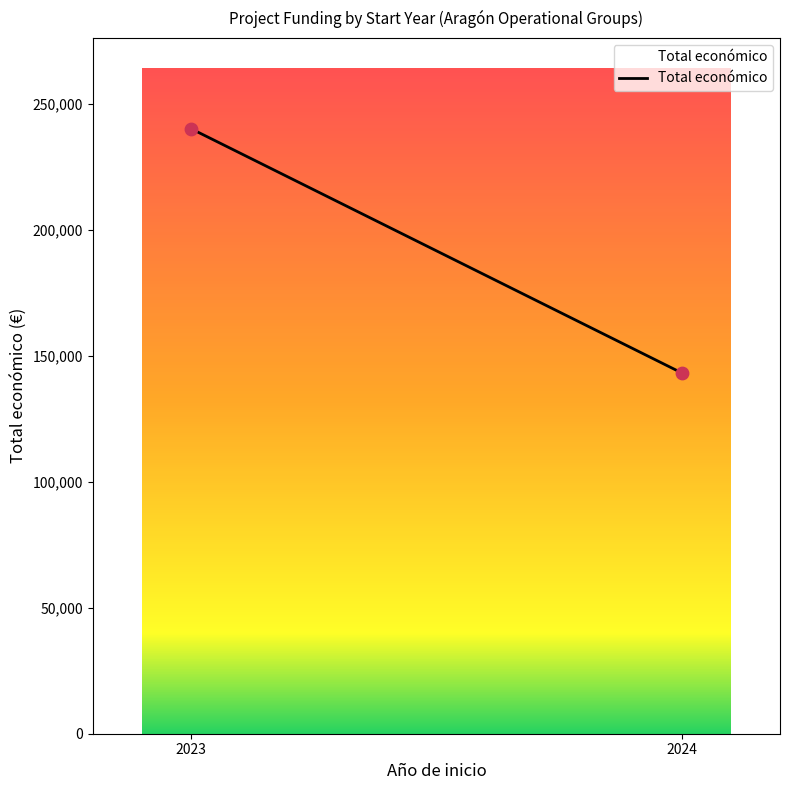

What is the greatest value displayed?

240000.0